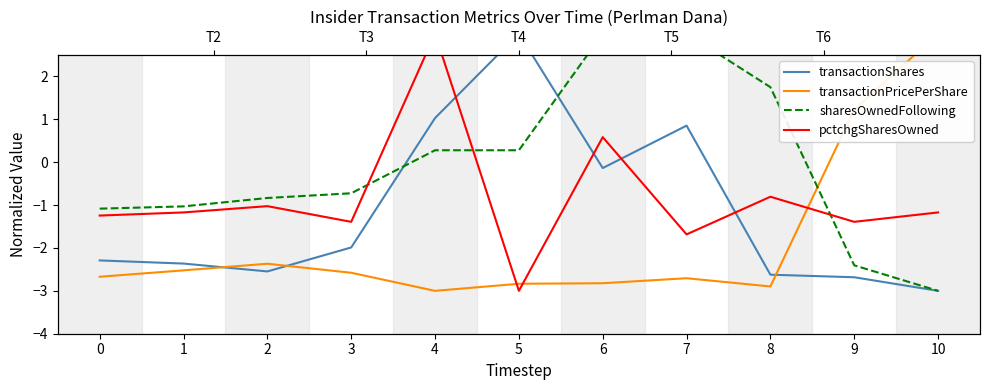

Is it true that transactionPricePerShare equals -2.5 at 1?

True